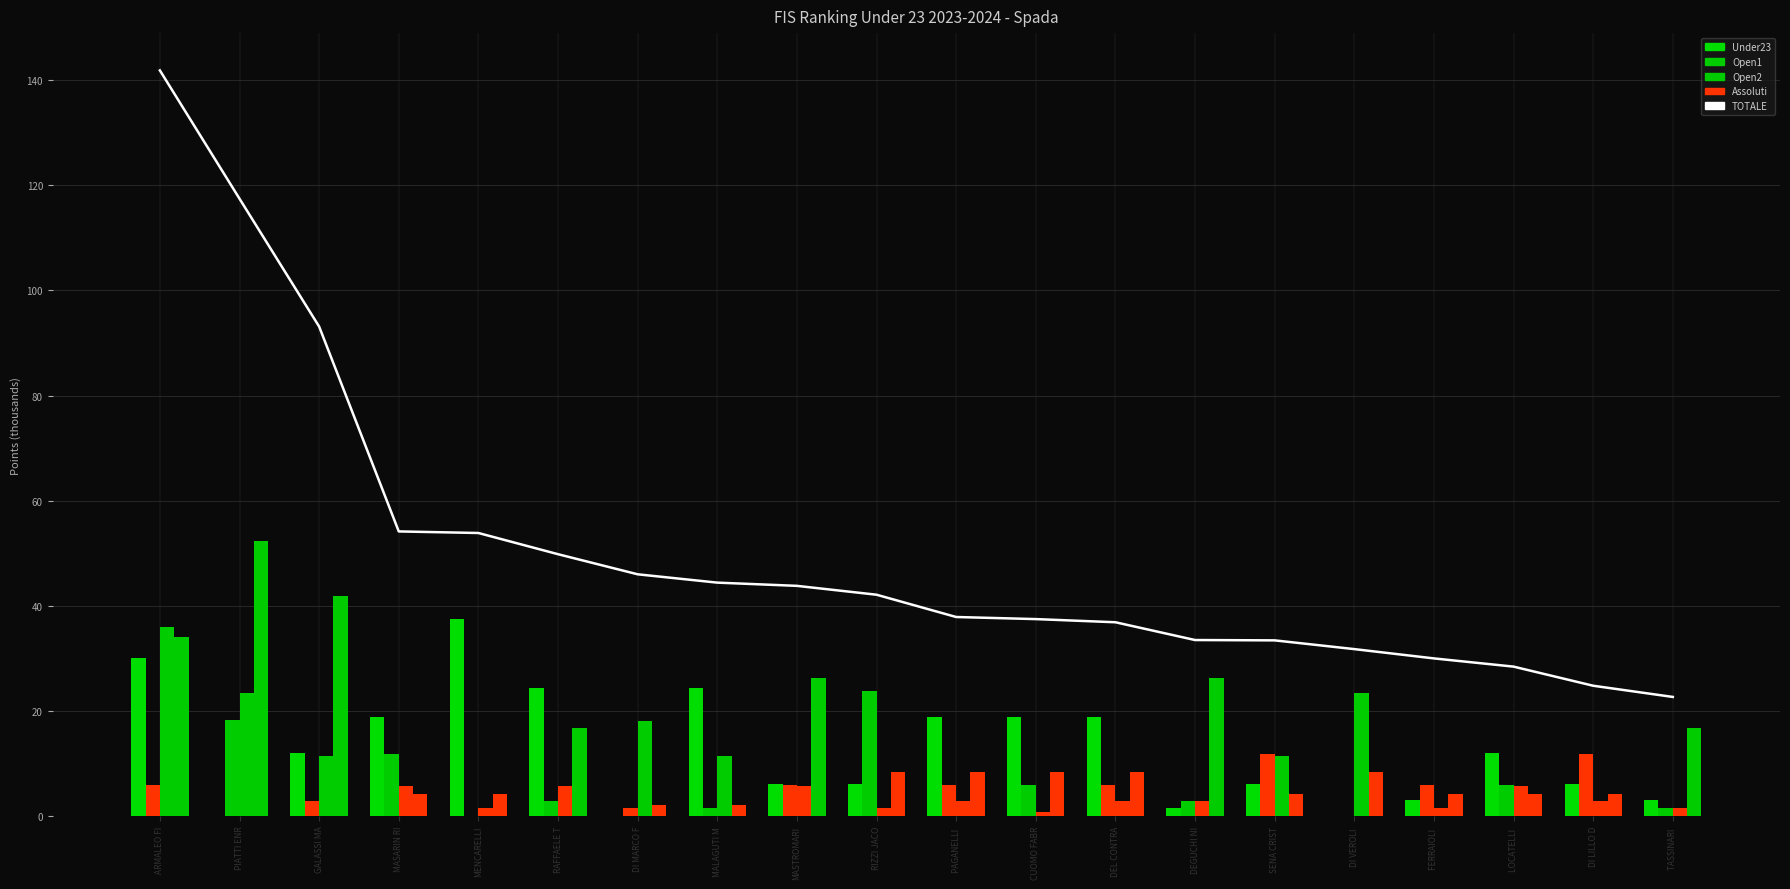

Between MASTROMARI and FERRAIOLI , which is larger?

MASTROMARI